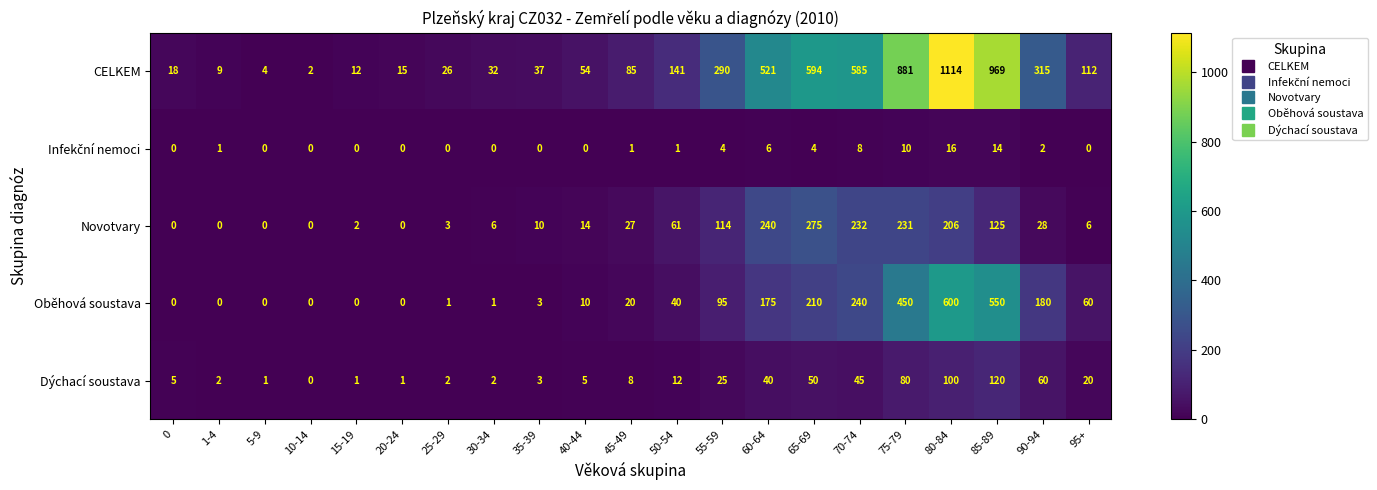

How many categories are shown in the chart?

21